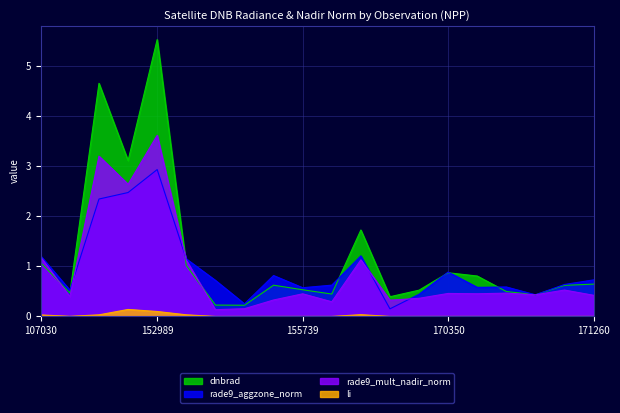

Rank the series at 170531 from highest to lowest value.

dnbrad, rade9_aggzone_norm, rade9_mult_nadir_norm, li